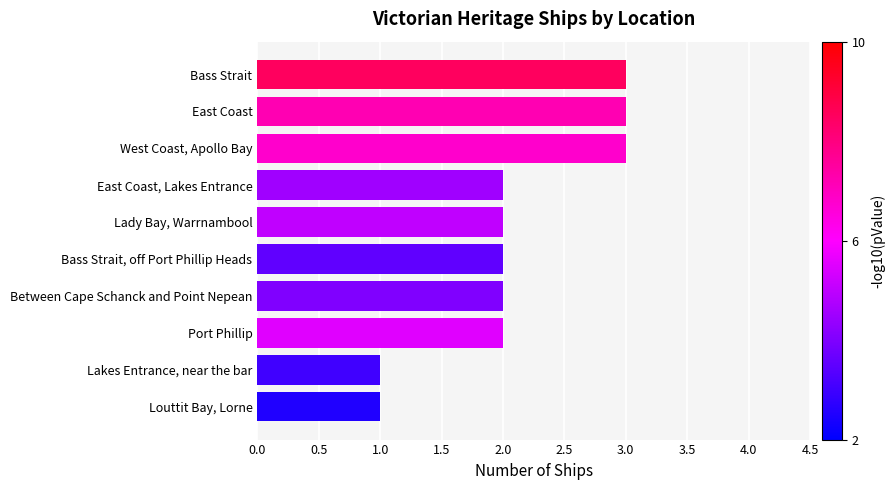

What is the change in value from Louttit Bay, Lorne to Bass Strait, off Port Phillip Heads?

+1